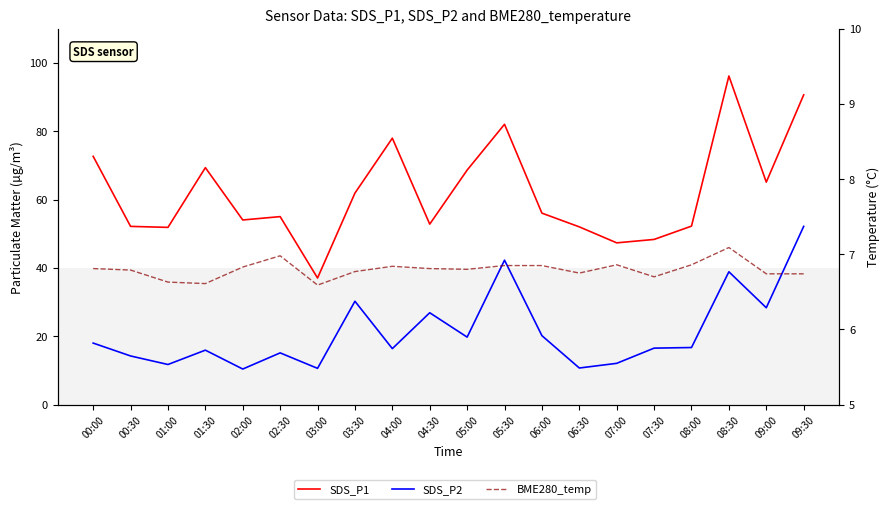

Count the number of categories in the chart.

20